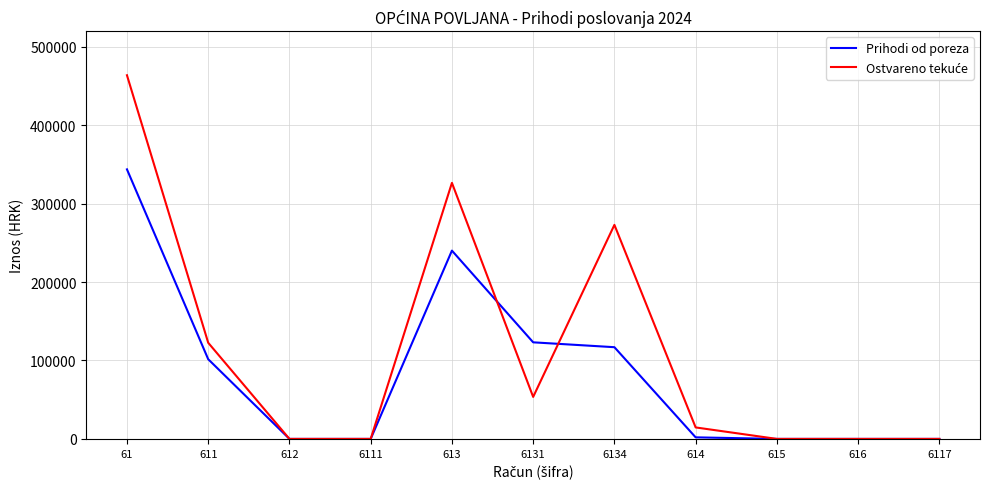

The value of Prihodi od poreza at 61 is 217306.5. True or false?

False